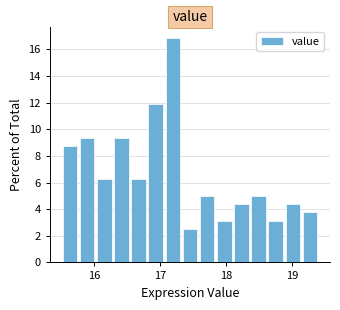

Around what value on the x-axis is the tallest bar? Give the approximate position of its centre, as read against the axis.

17.2